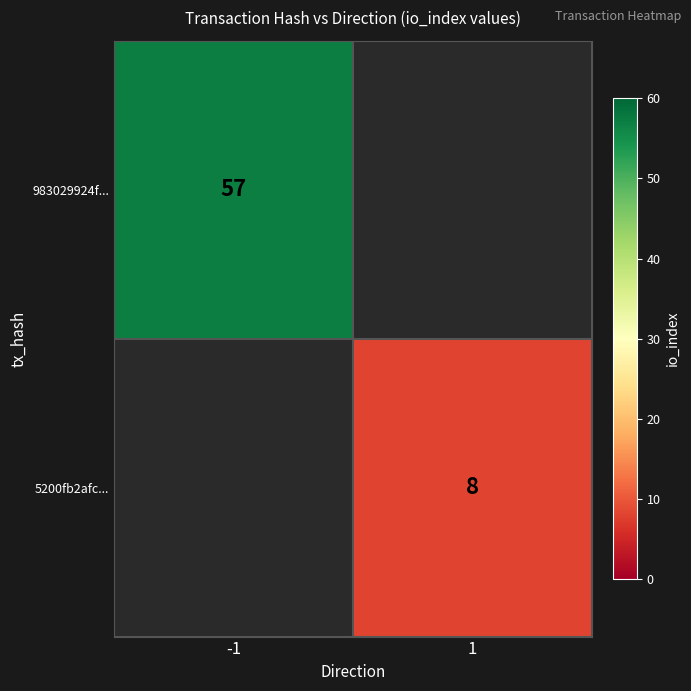

The 983029924f... series shows 92 at -1. True or false?

False